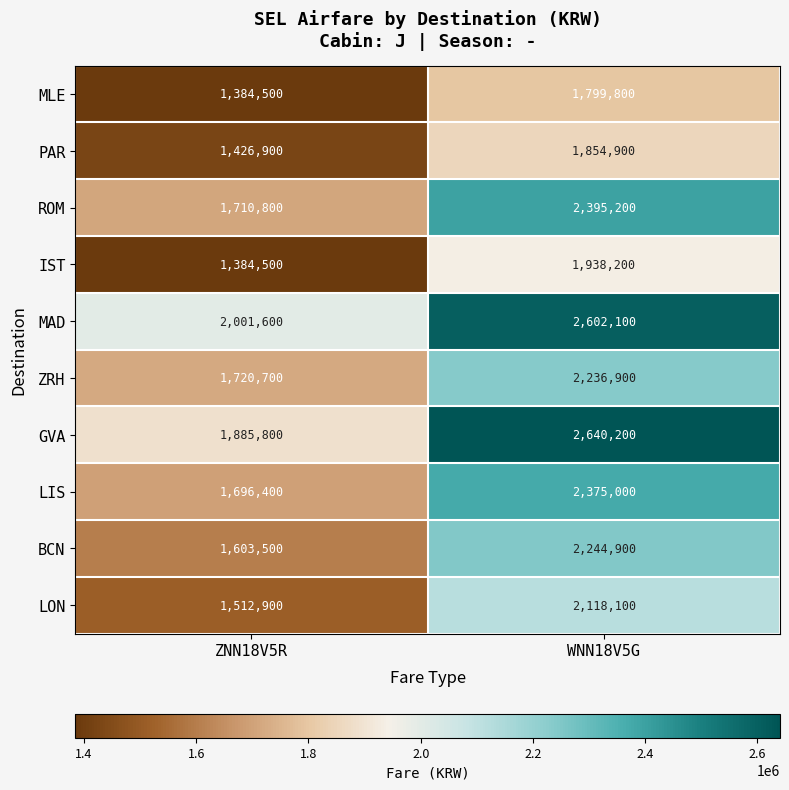

Reading left to right, extract all data points from this chart.

MLE: 1384500	1799800
PAR: 1426900	1854900
ROM: 1710800	2395200
IST: 1384500	1938200
MAD: 2001600	2602100
ZRH: 1720700	2236900
GVA: 1885800	2640200
LIS: 1696400	2375000
BCN: 1603500	2244900
LON: 1512900	2118100